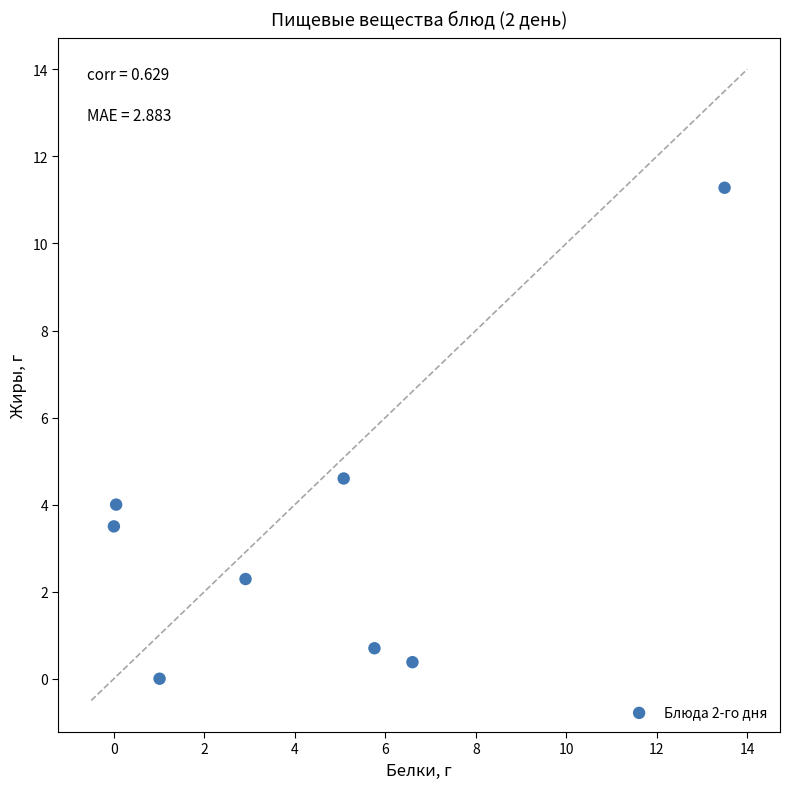

What is the average Y value?

3.3